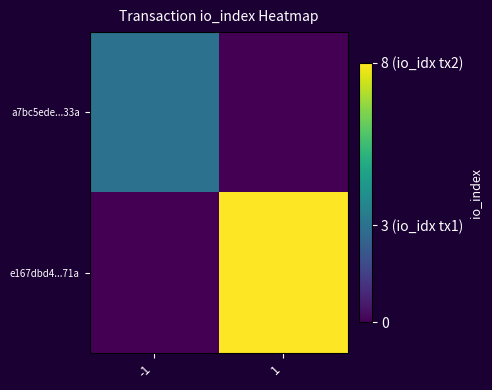

Rank the series by their average value, from highest to lowest.

e167dbd4...71a, a7bc5ede...33a